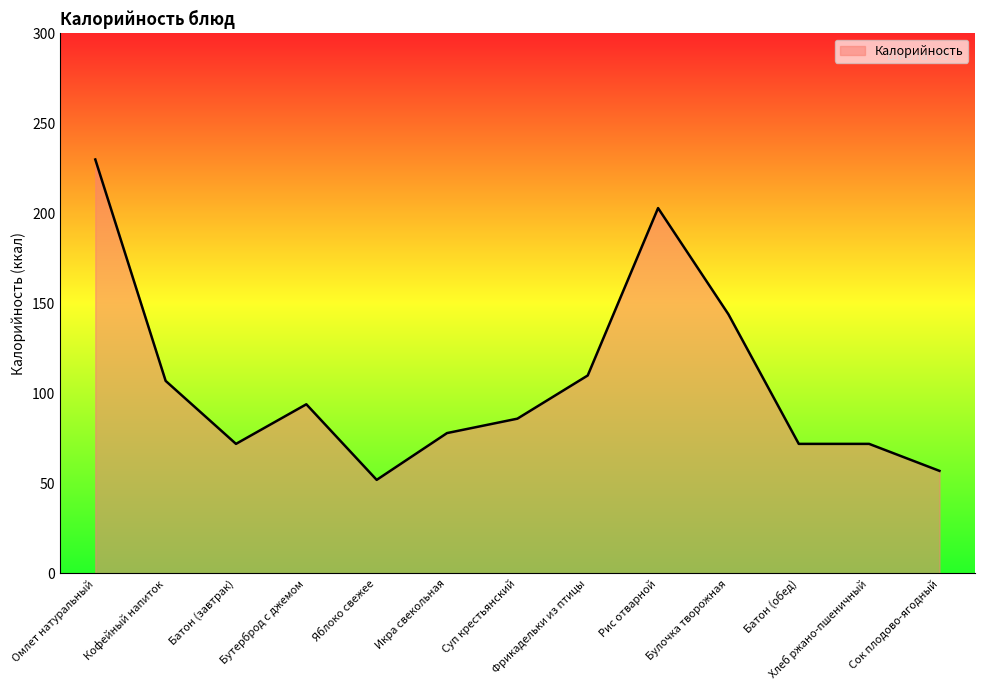

What is the difference between the values at Суп крестьянский and Фрикадельки из птицы?

24